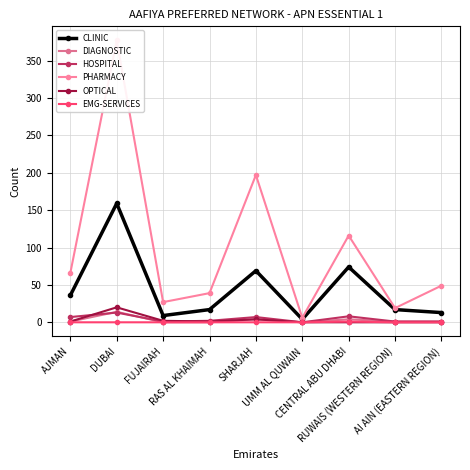

What is the sum of all OPTICAL values?

28